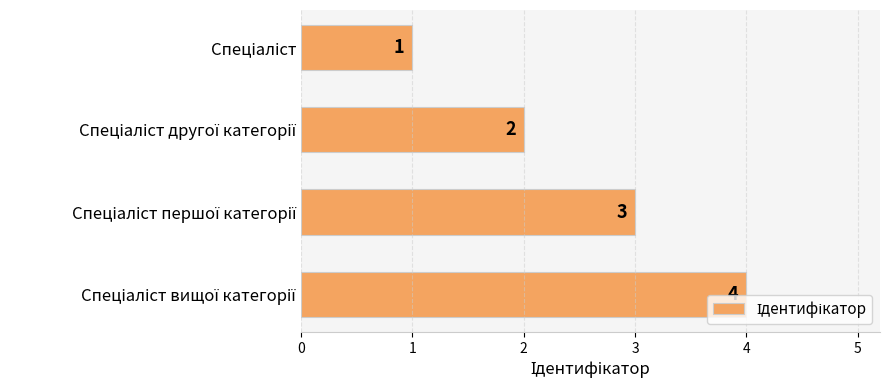

What is the difference between the second highest and minimum values?

2